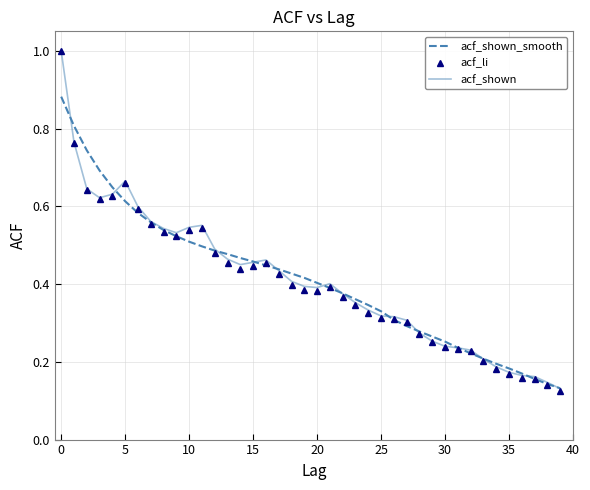

Which series has the widest spread of values?

acf_li